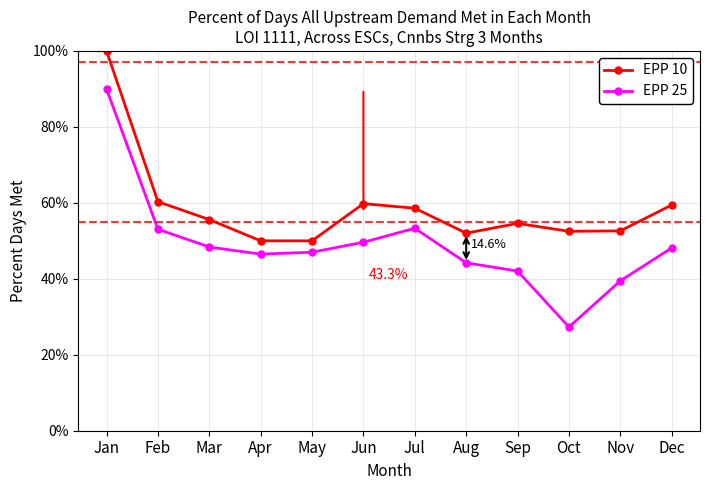

What is the total value across all series at Feb?

113.4